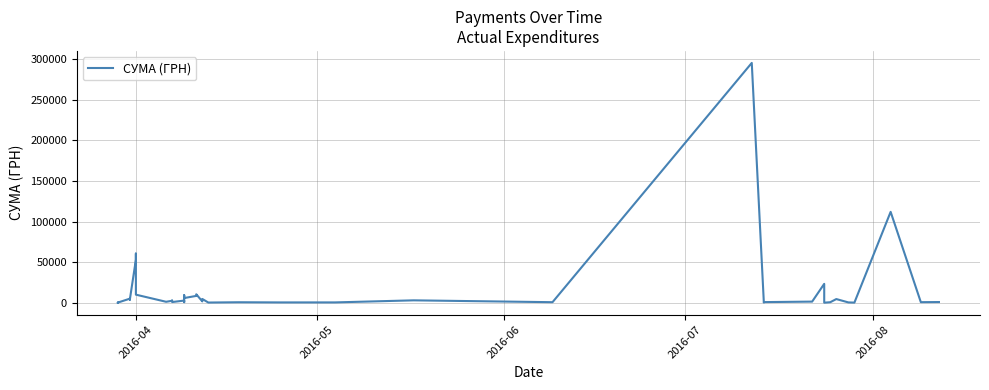

What is the difference between the maximum and minimum values?

295627.4